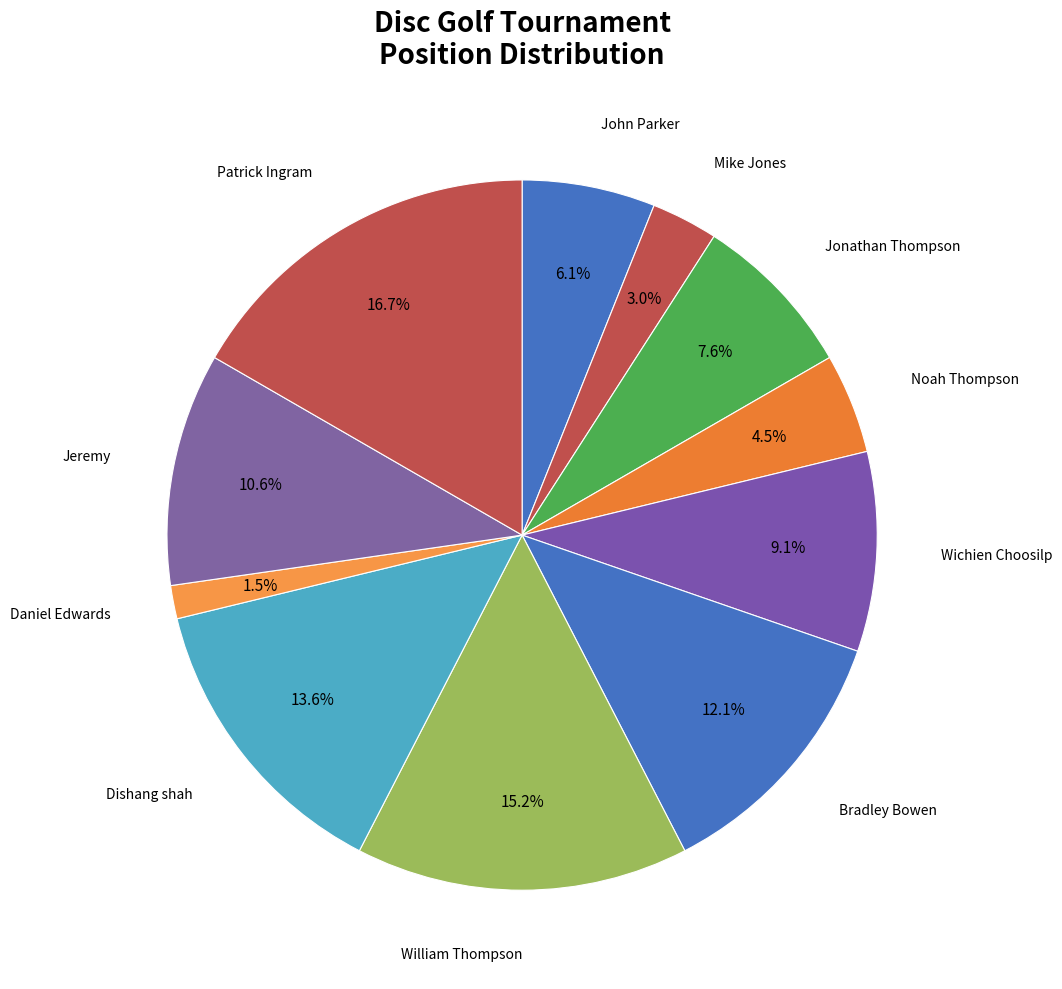

Rank the categories by value from highest to lowest.

Patrick Ingram, William Thompson, Dishang shah, Bradley Bowen, Jeremy, Wichien Choosilp, Jonathan Thompson, John Parker, Noah Thompson, Mike Jones, Daniel Edwards